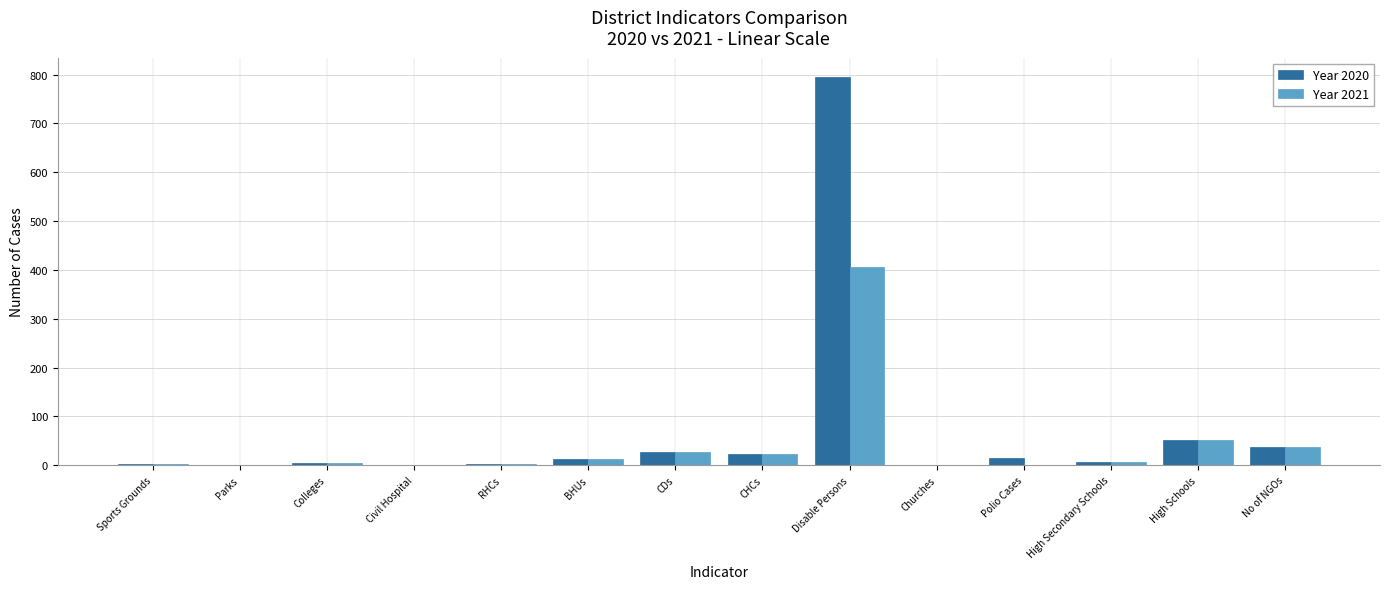

How many groups of bars are there?

14